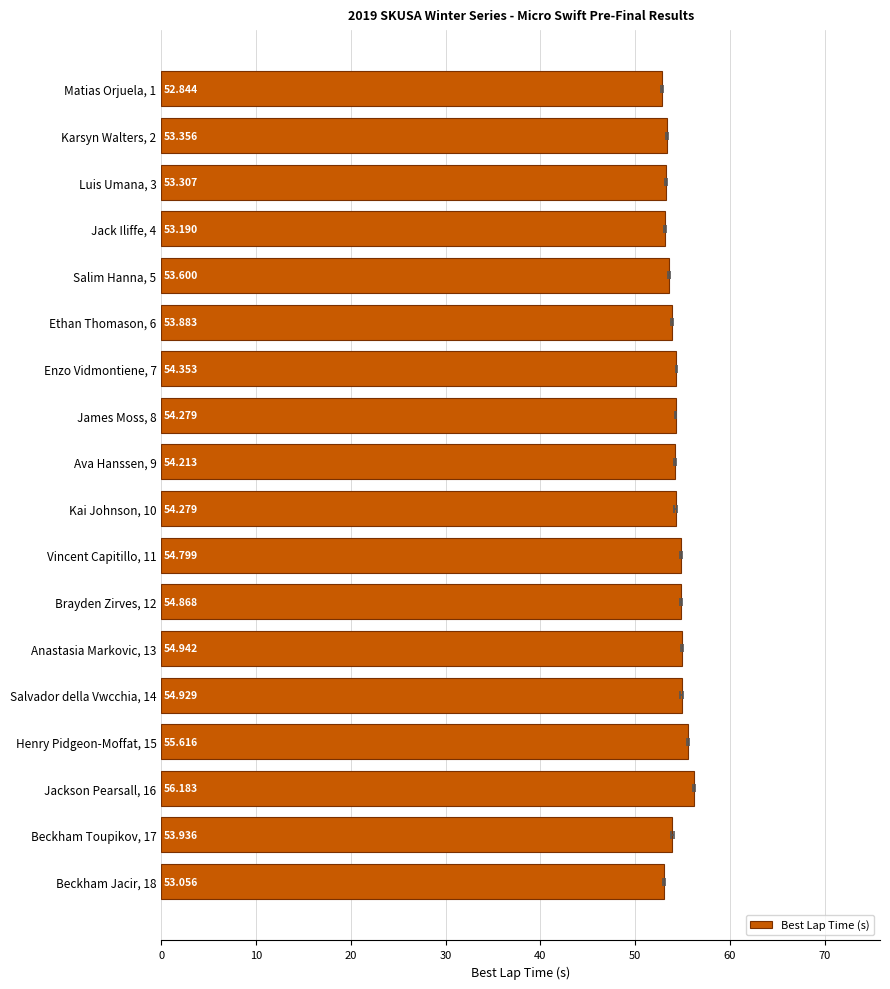

How many values are below 54?

8